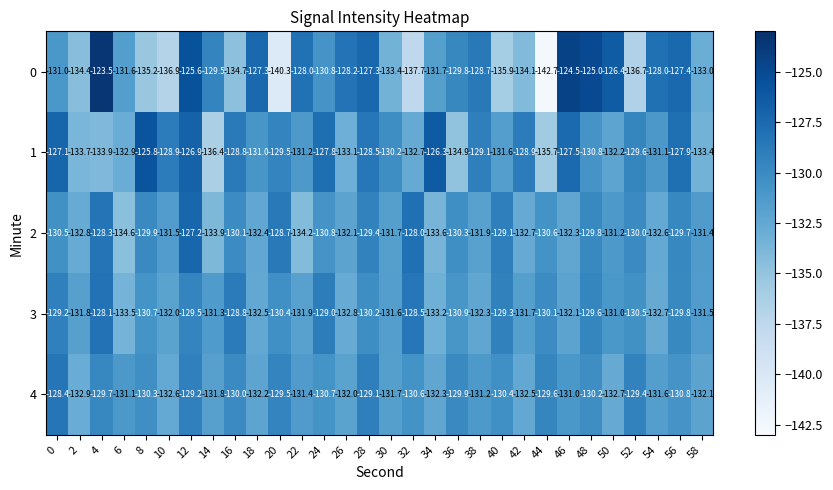

What is the sum of all 1 values?

-3917.4